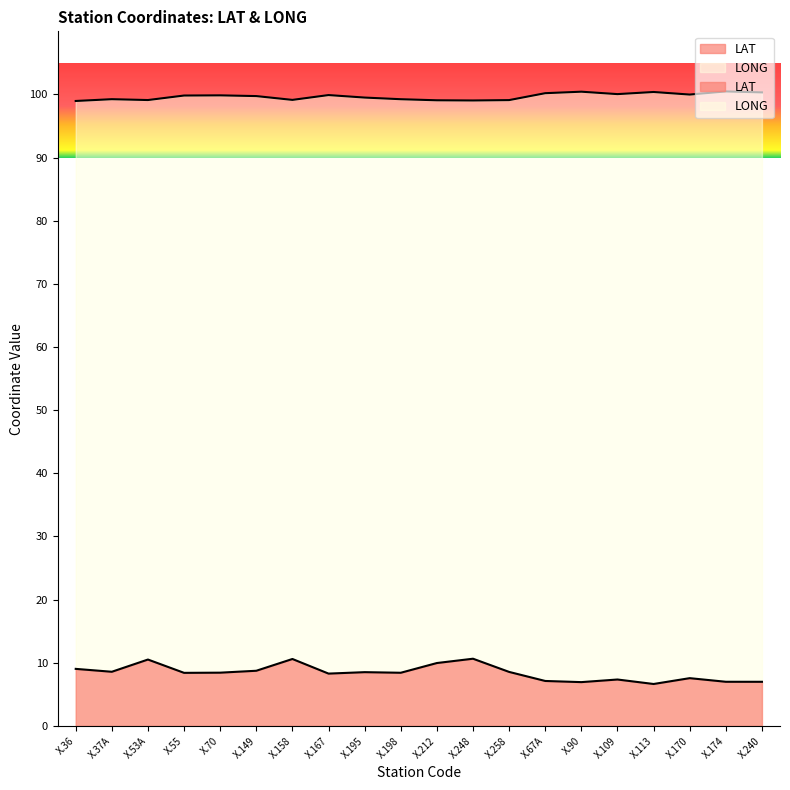

The value of LAT at X.37A is 4.2. True or false?

False